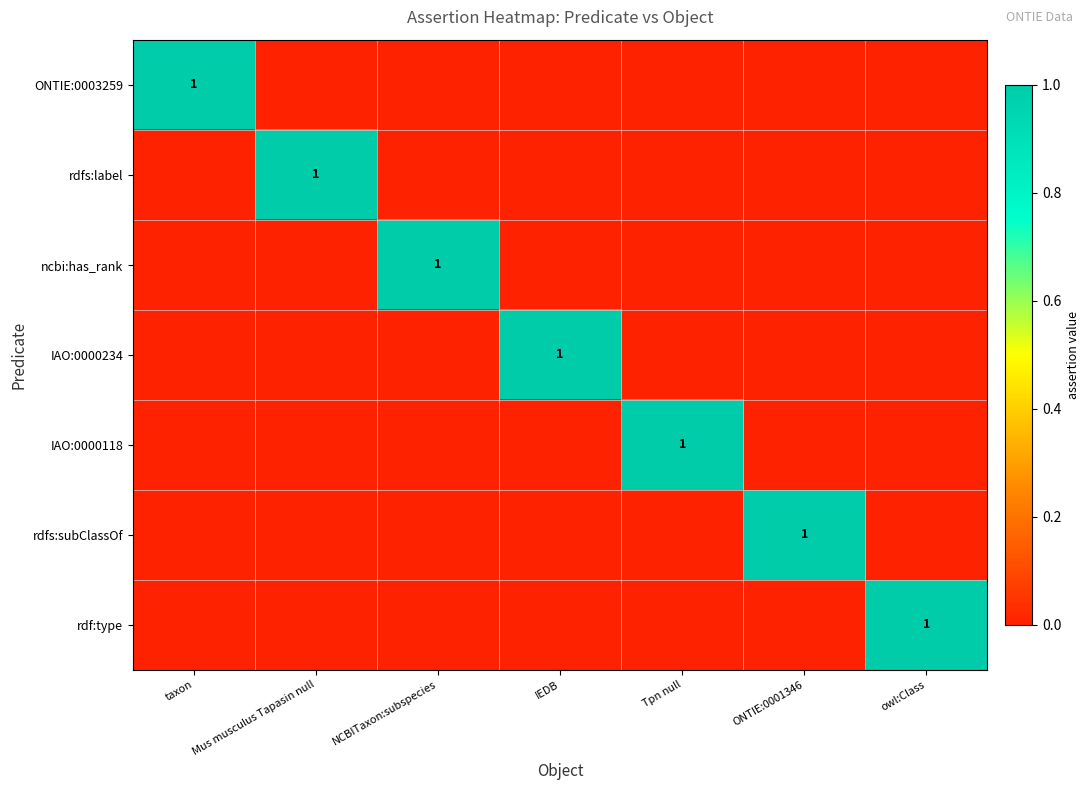

The ONTIE:0003259 series shows 2 at taxon. True or false?

False